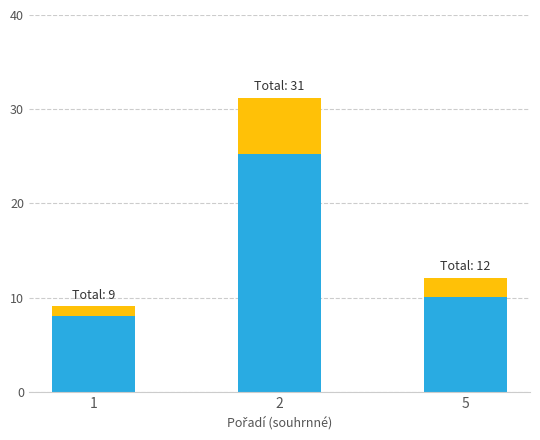

What is the total value across all series at 5?

12.1